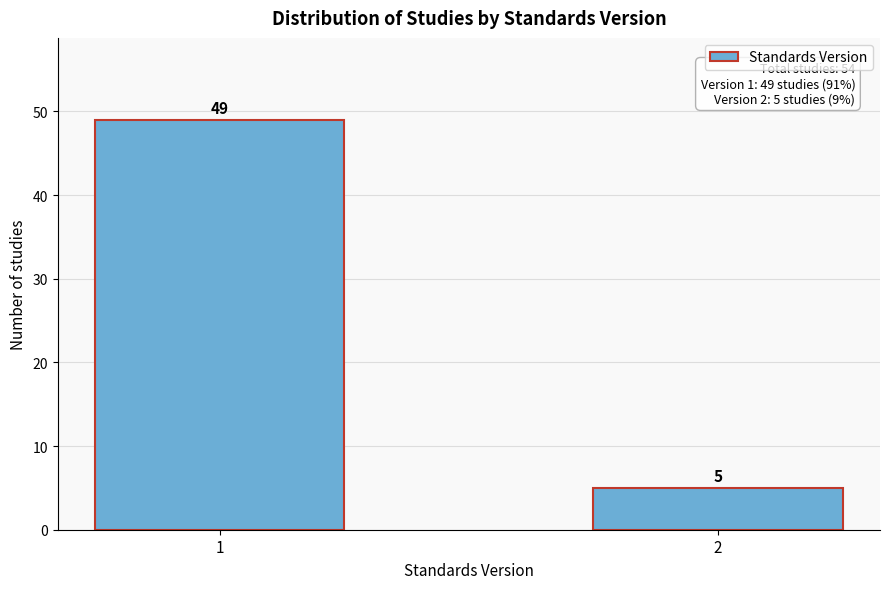

Reading right to left, list all the values displayed in this chart.

5	49